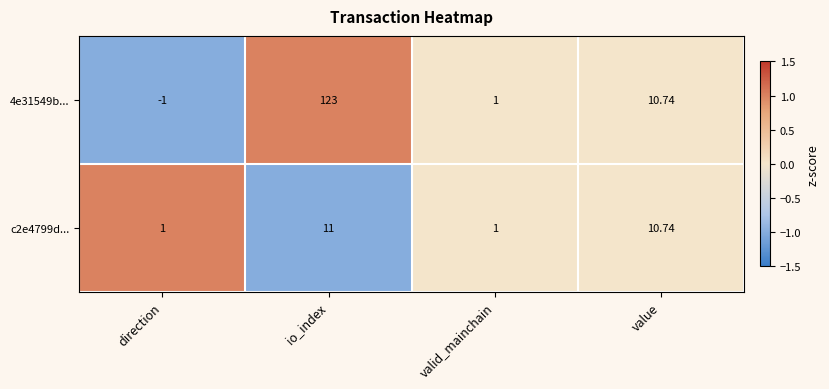

Is the value of 4e31549b... at direction greater than the value of c2e4799d... at direction?

No